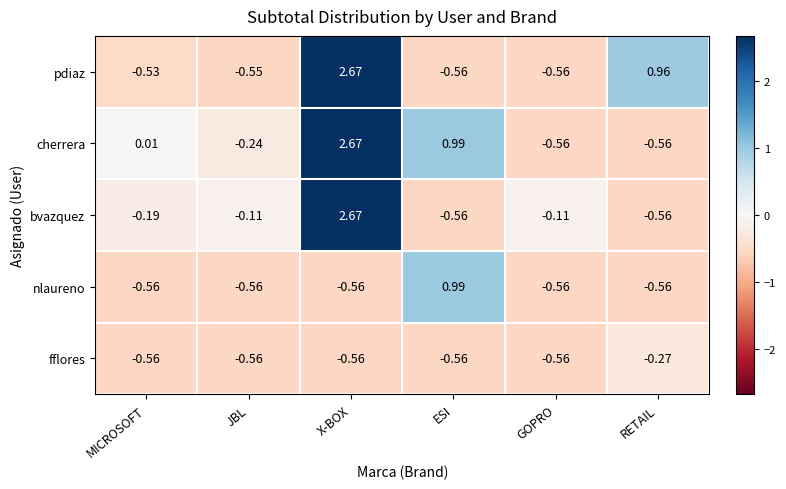

Which label corresponds to the largest value in the chart?

X-BOX